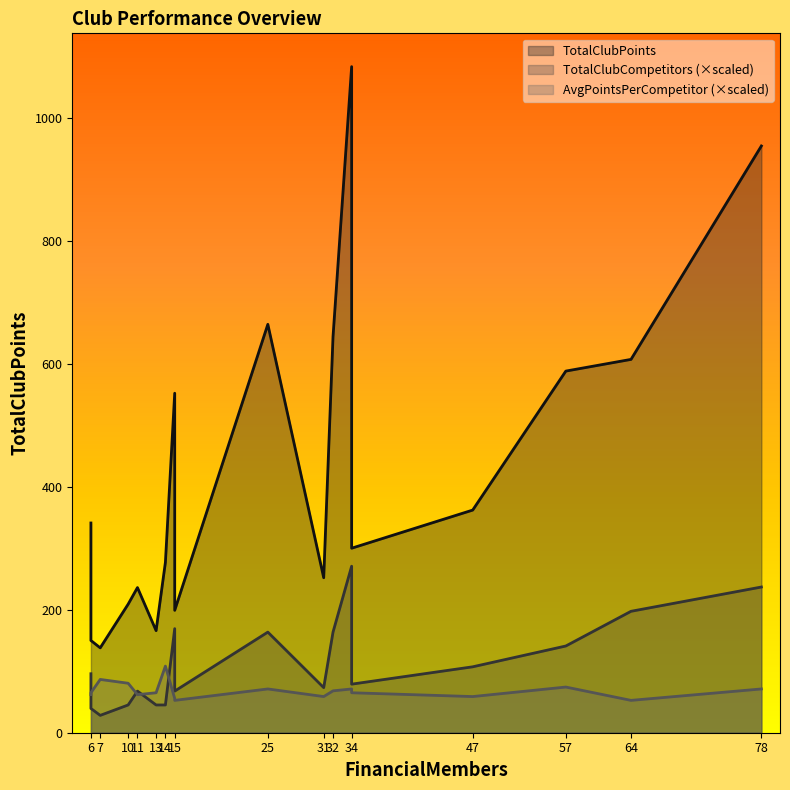

At how many categories does at least one series exceed 68?

18